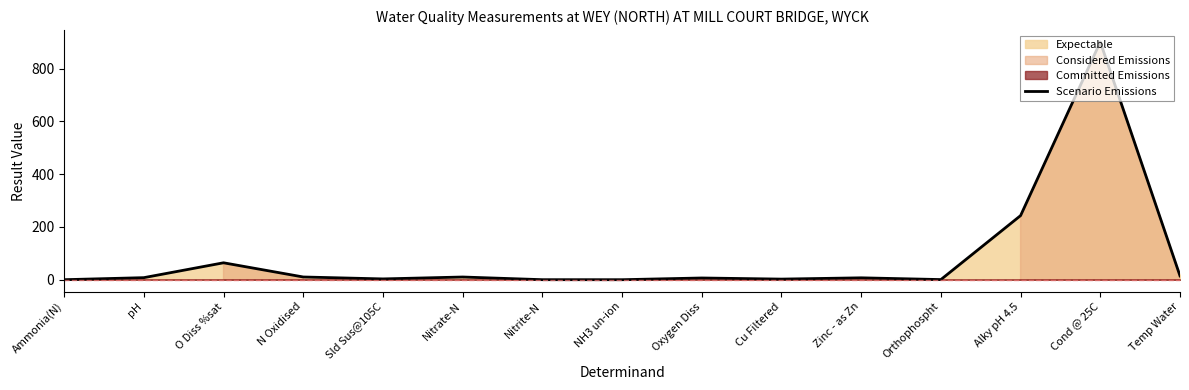

Rank the categories by value from lowest to highest.

NH3 un-ion, Ammonia(N), Nitrite-N, Orthophospht, Cu Filtered, Sld Sus@105C, Oxygen Diss, Zinc - as Zn, pH, Nitrate-N, N Oxidised, Temp Water, O Diss %sat, Alky pH 4.5, Cond @ 25C